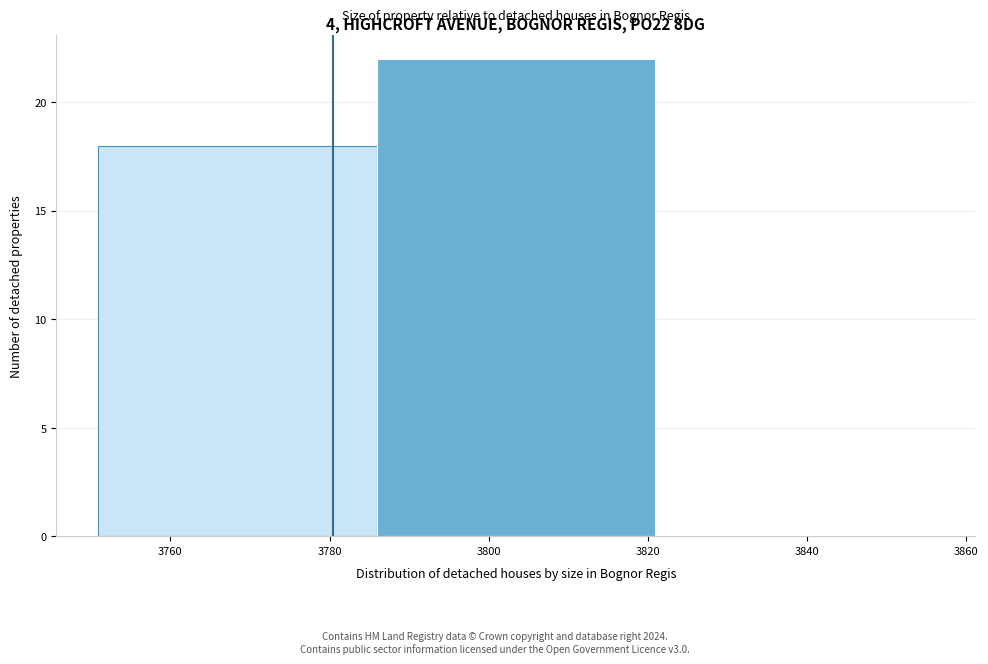

Over which range of the x-axis is the bar tallest?

3786 to 3820